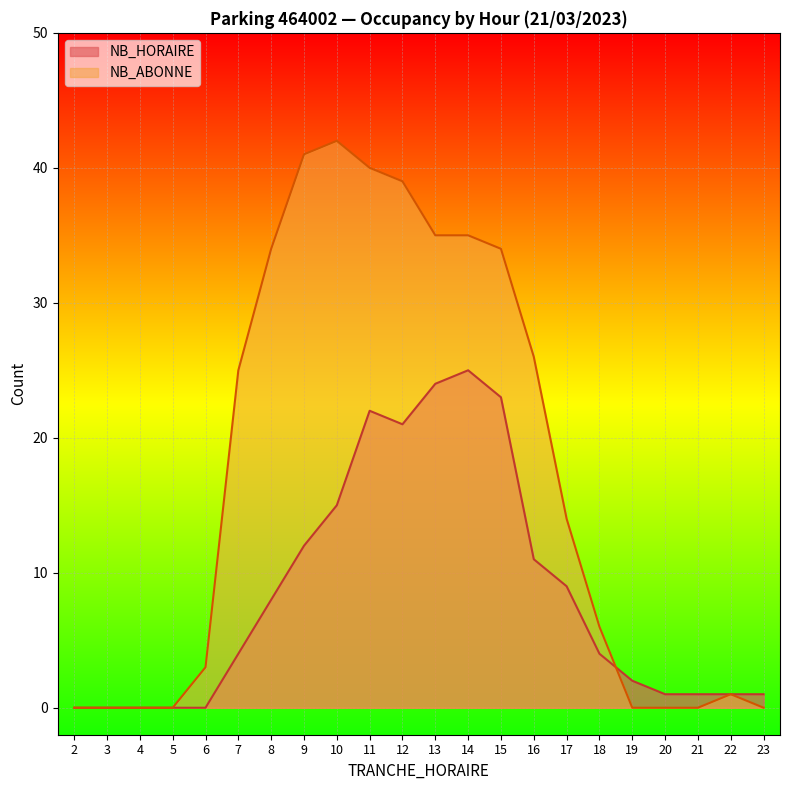

The value of NB_HORAIRE at 10 is 8. True or false?

False